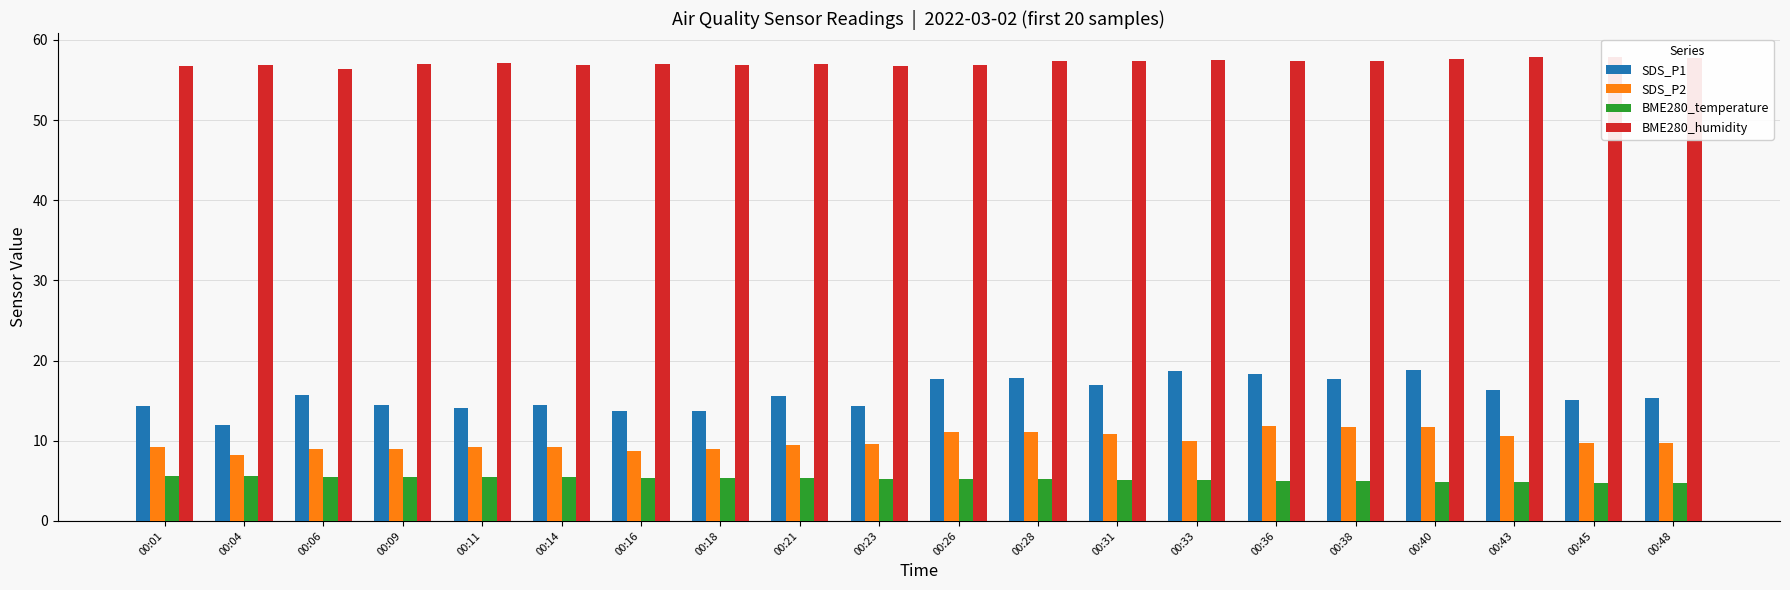

What is the sum of the BME280_temperature values at 00:45 and 00:40?

9.6